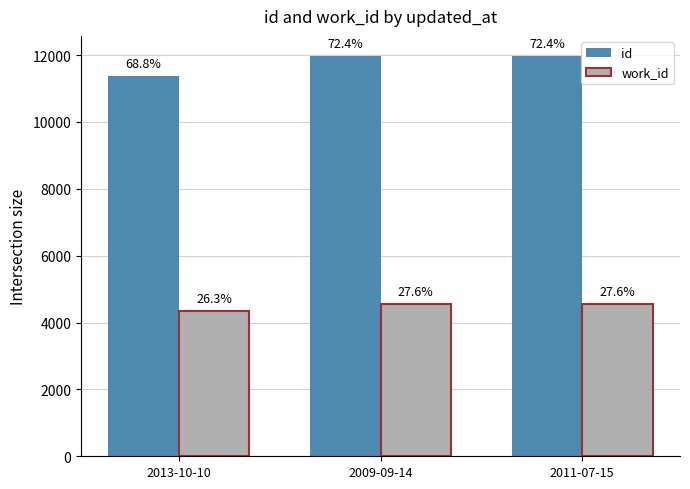

Which series has the widest spread of values?

id